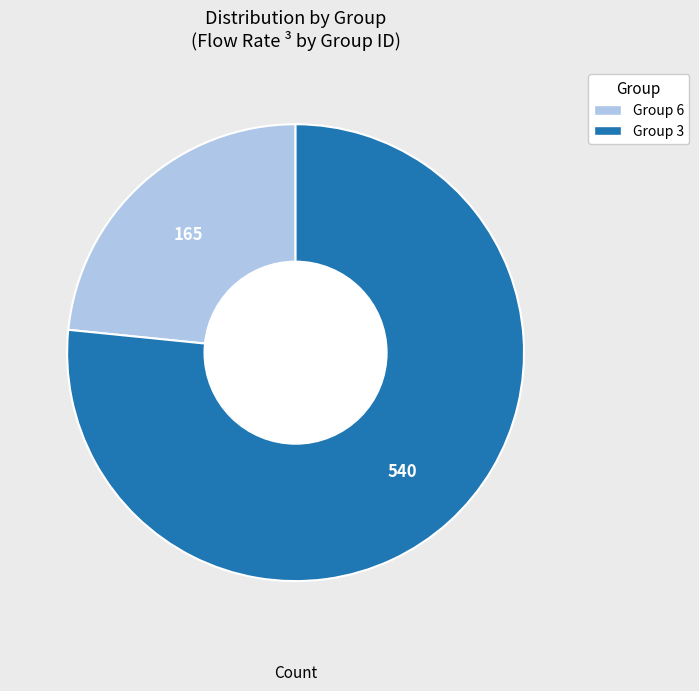

Does any single category account for the majority?

Yes